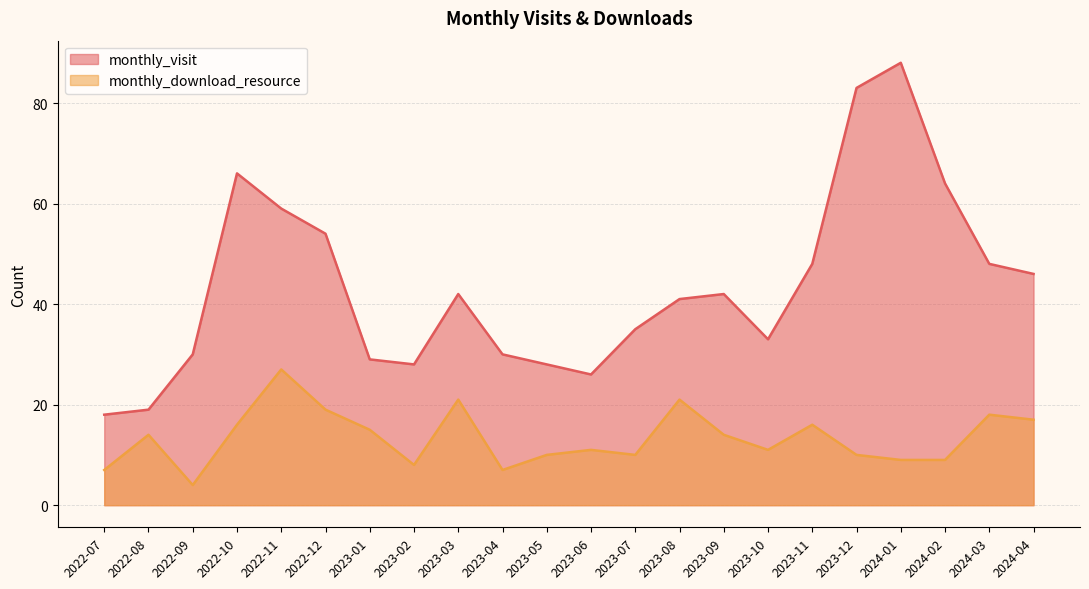

Reading right to left, what are all the values shown in this chart?

monthly_visit: 2024-04=46	2024-03=48	2024-02=64	2024-01=88	2023-12=83	2023-11=48	2023-10=33	2023-09=42	2023-08=41	2023-07=35	2023-06=26	2023-05=28	2023-04=30	2023-03=42	2023-02=28	2023-01=29	2022-12=54	2022-11=59	2022-10=66	2022-09=30	2022-08=19	2022-07=18
monthly_download_resource: 2024-04=17	2024-03=18	2024-02=9	2024-01=9	2023-12=10	2023-11=16	2023-10=11	2023-09=14	2023-08=21	2023-07=10	2023-06=11	2023-05=10	2023-04=7	2023-03=21	2023-02=8	2023-01=15	2022-12=19	2022-11=27	2022-10=16	2022-09=4	2022-08=14	2022-07=7